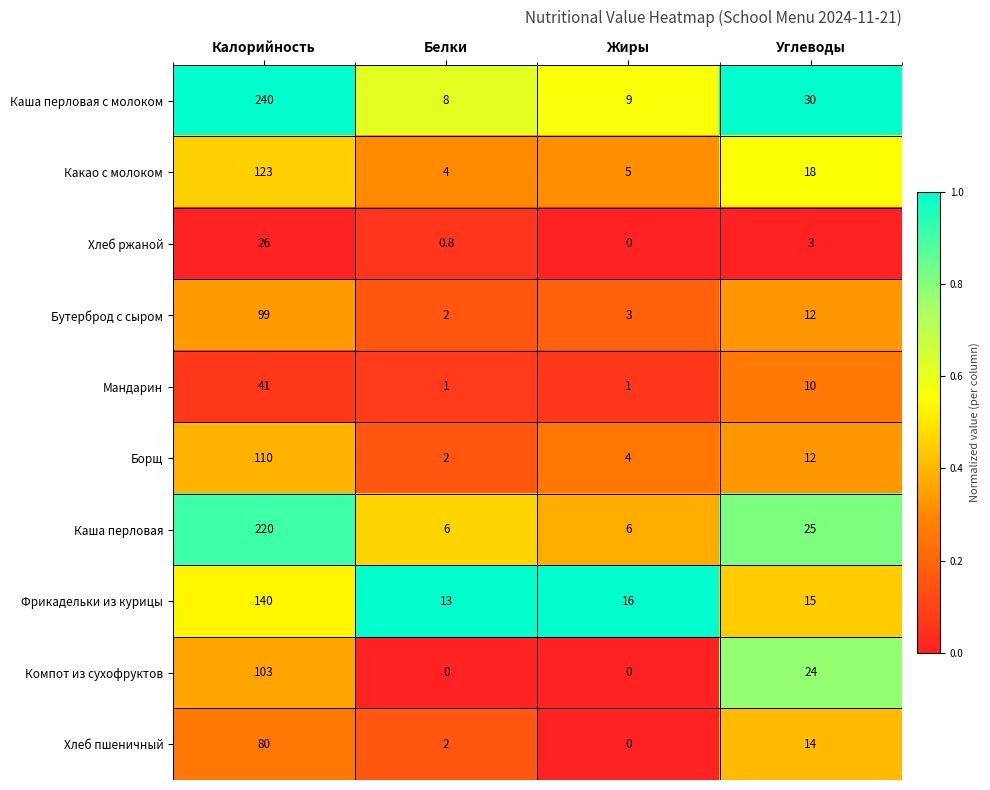

At which category is the sum across all series the highest?

Калорийность